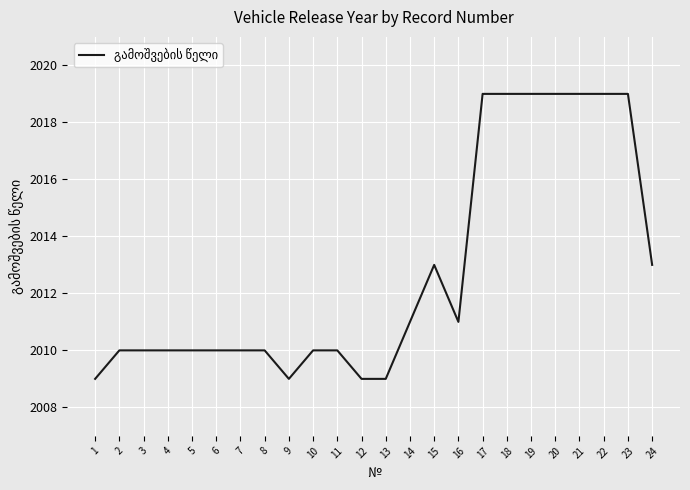

What is the smallest value displayed?

2009